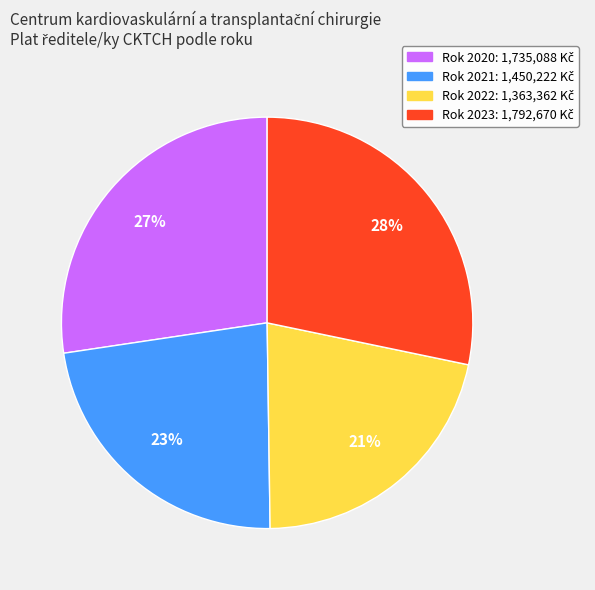

To the nearest percent, what is the average slice percentage?

25%